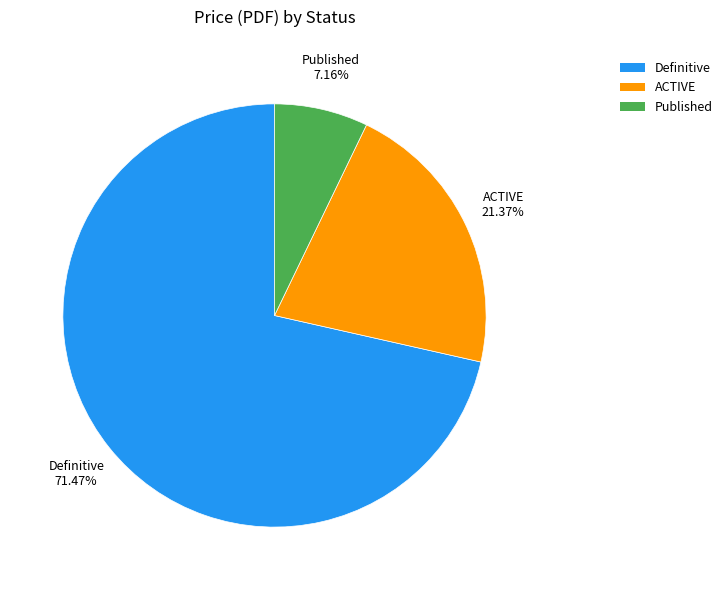

Approximately how many times larger is the value at Definitive compared to ACTIVE?

3.3